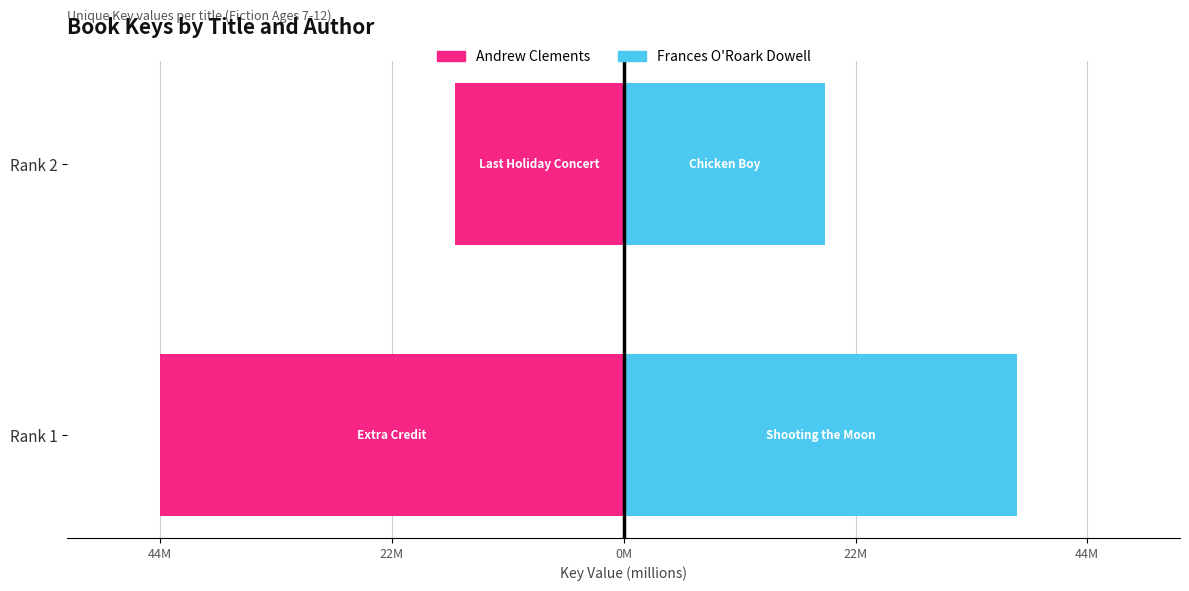

True or false: Frances O'Roark Dowell has a value of 9.9 at Rank 1.

False